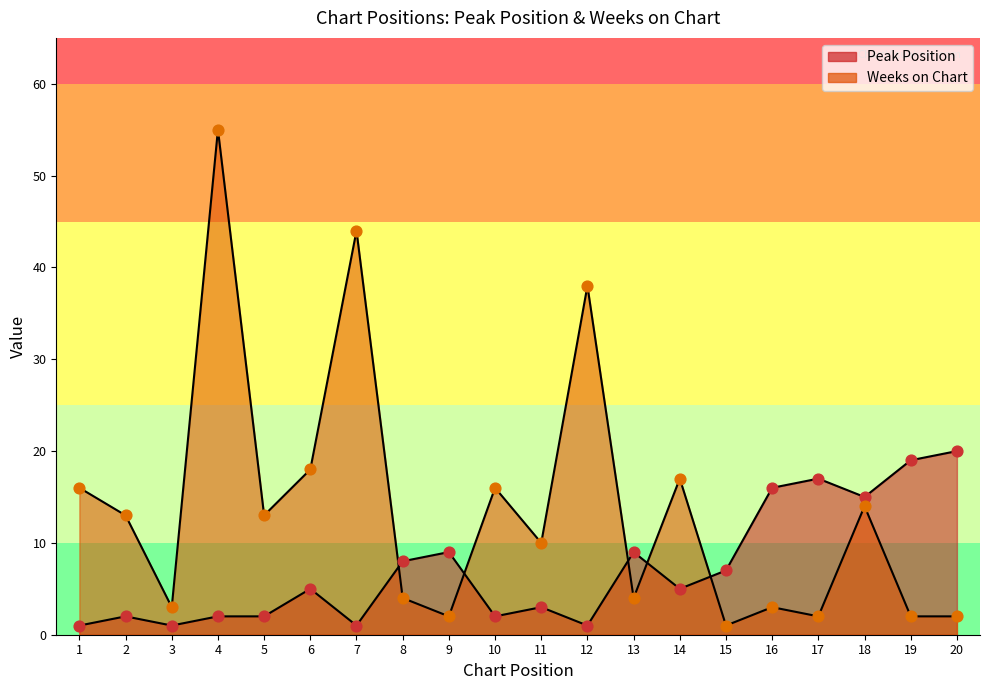

At which category is the sum across all series the highest?

4